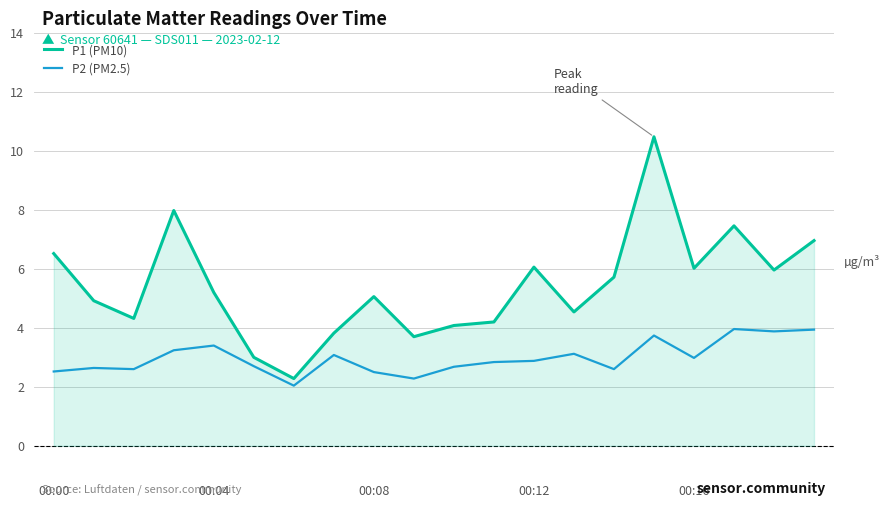

How many lines are shown in the chart?

2